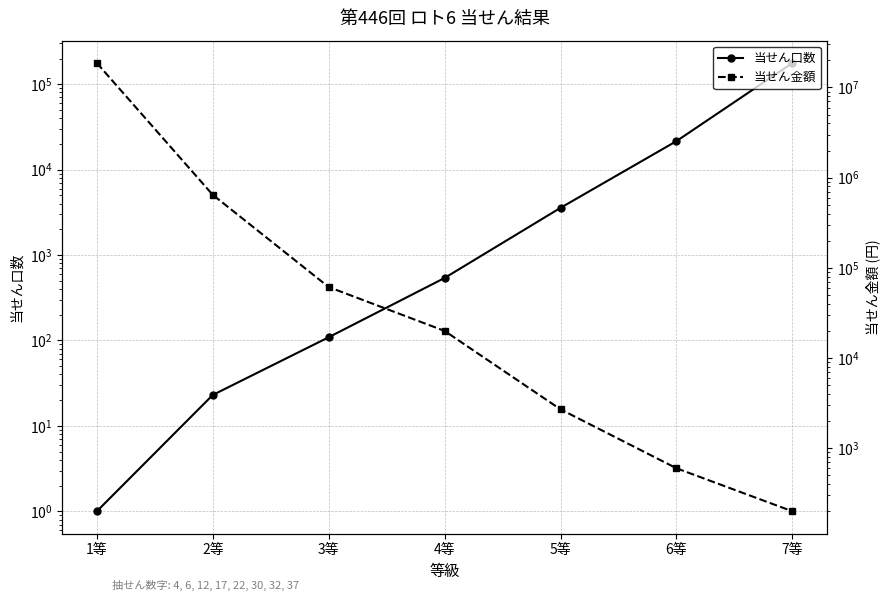

Where is 当せん口数 nearest to the value 88486?

6等